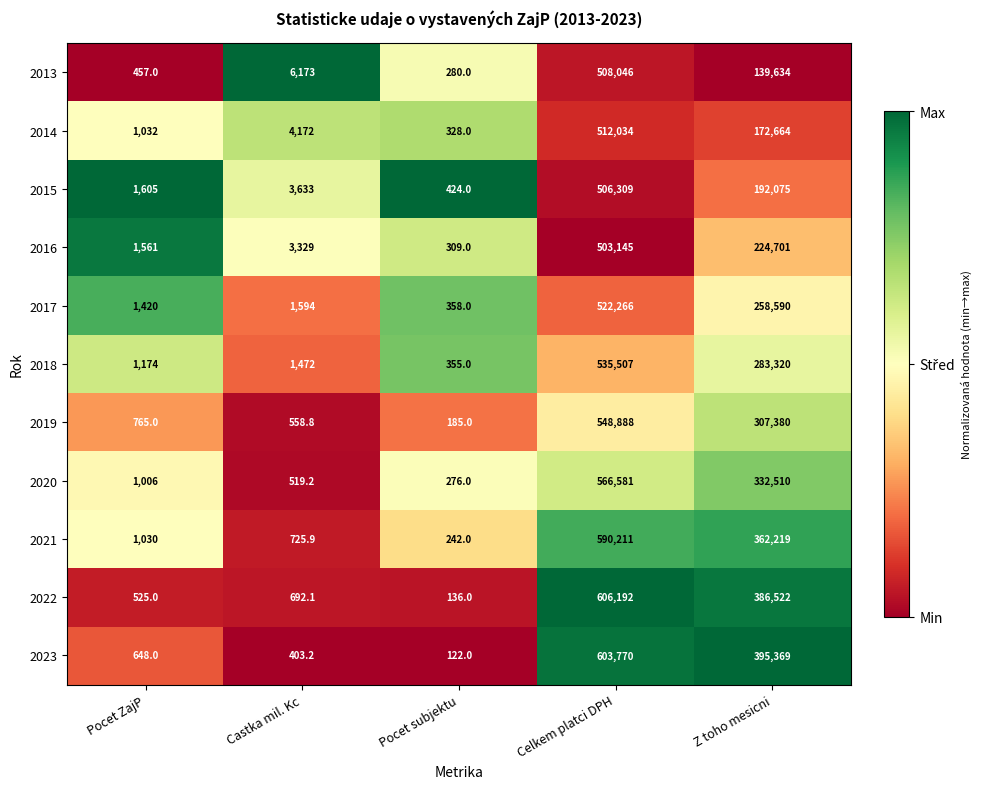

What is the spread (max minus min) of values at Castka mil. Kc?

5769.8